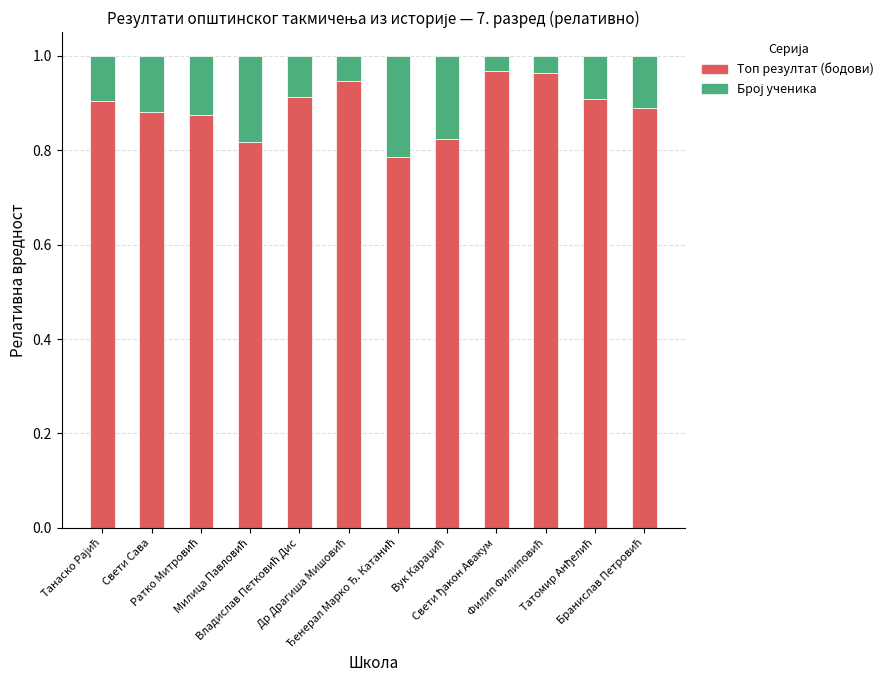

How many Топ резултат (бодови) values are between 0 and 1?

12